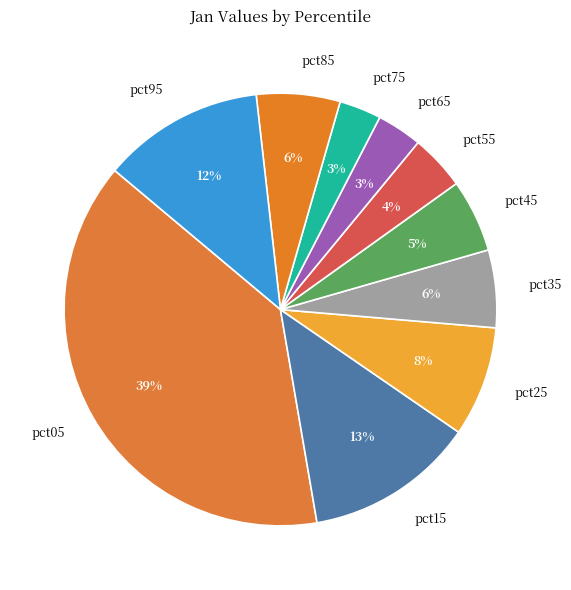

True or false: pct75 accounts for 15% of the total.

False